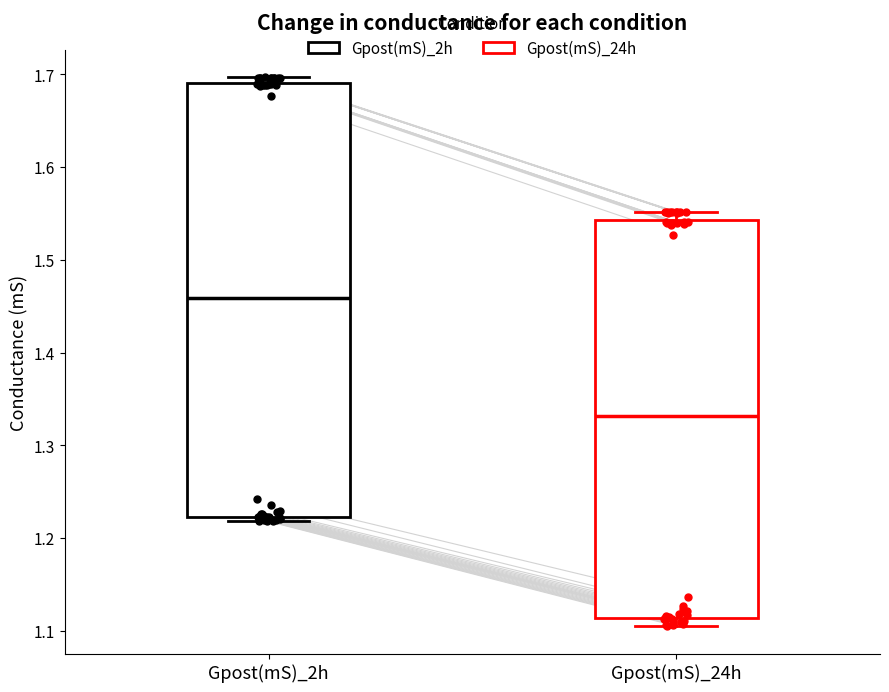

Which box has the highest median line?

Gpost(mS)_2h